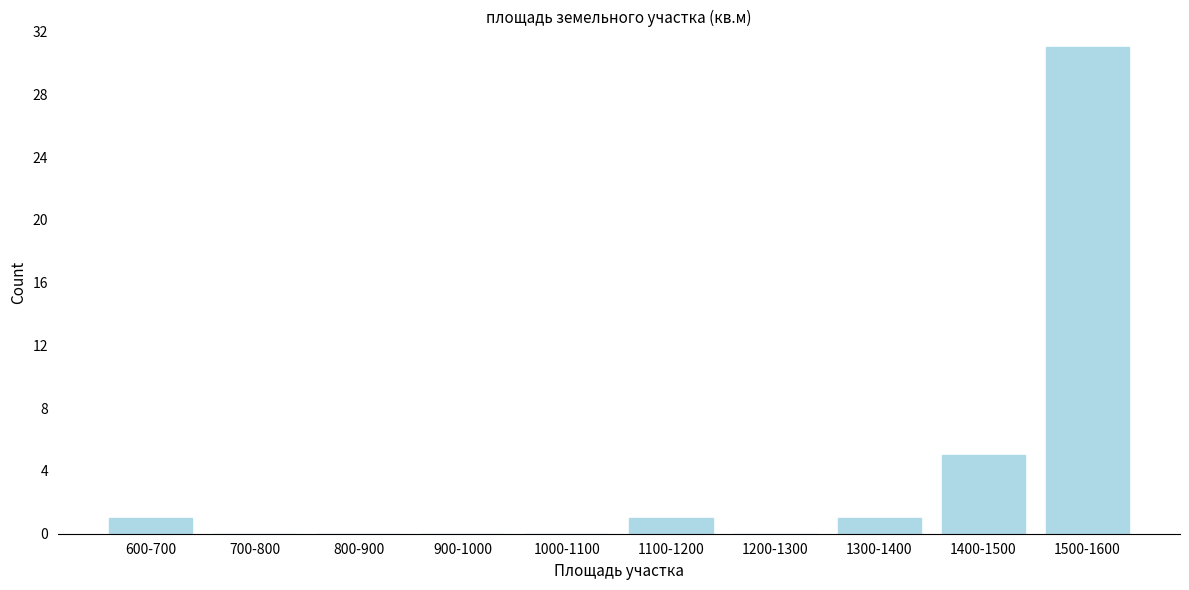

Reading right to left, what are all the values shown in this chart?

1500-1600=31	1400-1500=5	1300-1400=1	1200-1300=0	1100-1200=1	1000-1100=0	900-1000=0	800-900=0	700-800=0	600-700=1